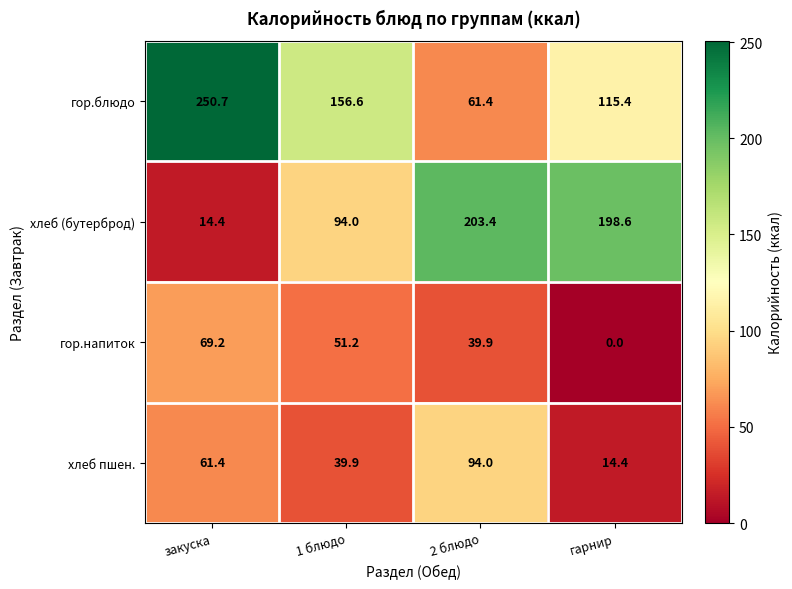

What is the spread (max minus min) of values at закуска?

236.3